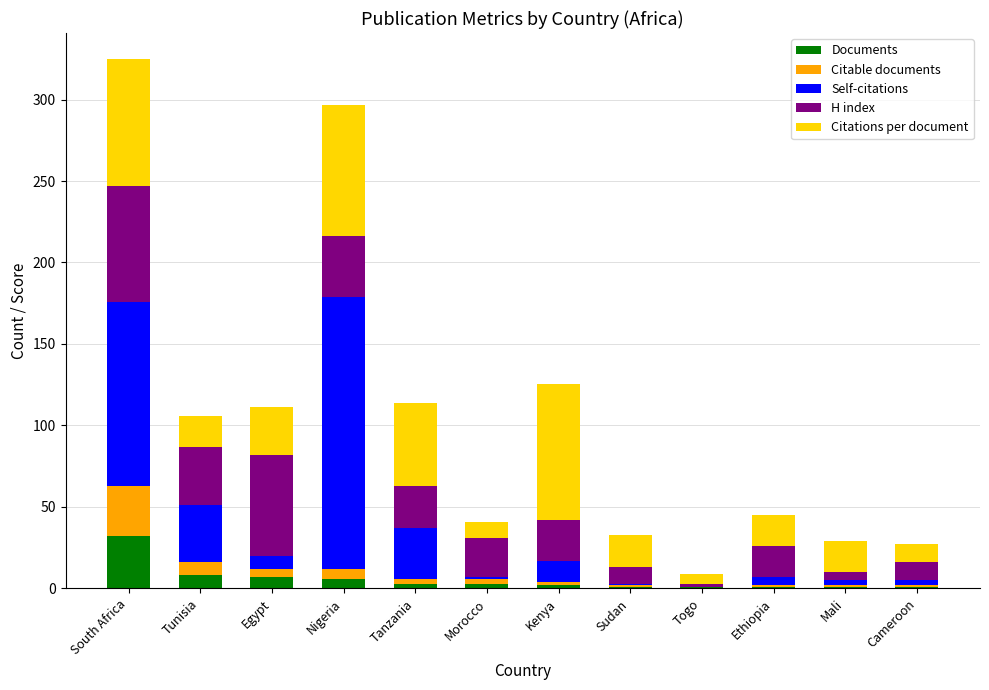

What is the highest value of the Documents series?

32.0